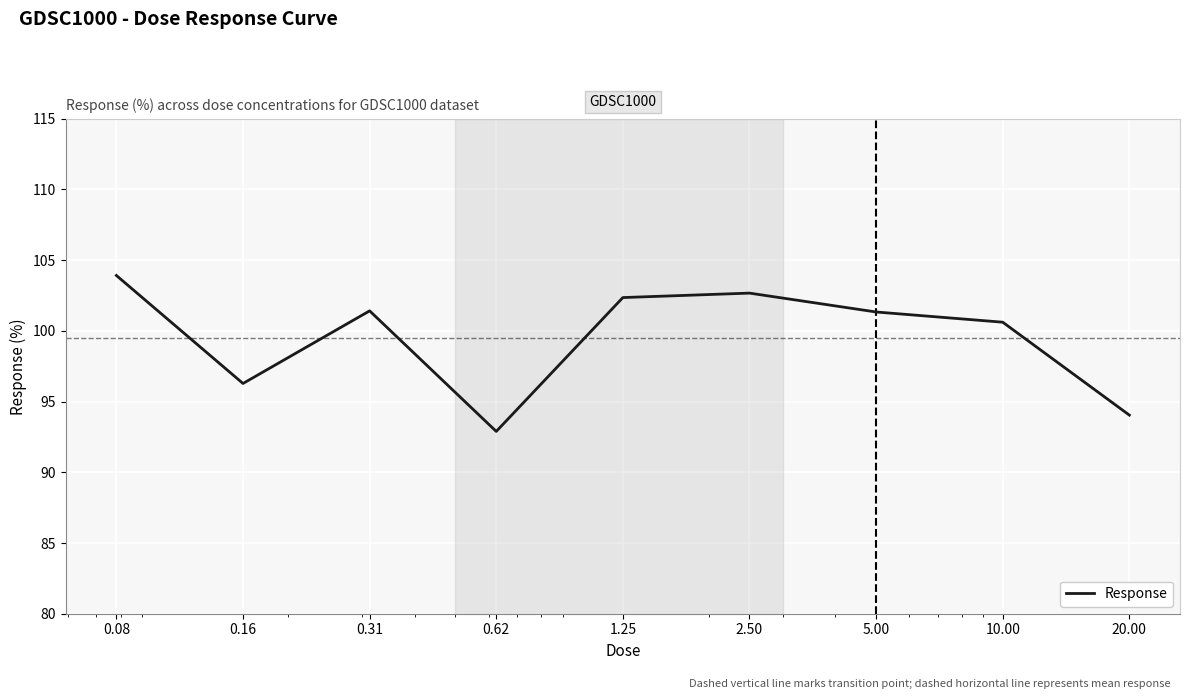

Is this an area chart (filled region under the line)?

No